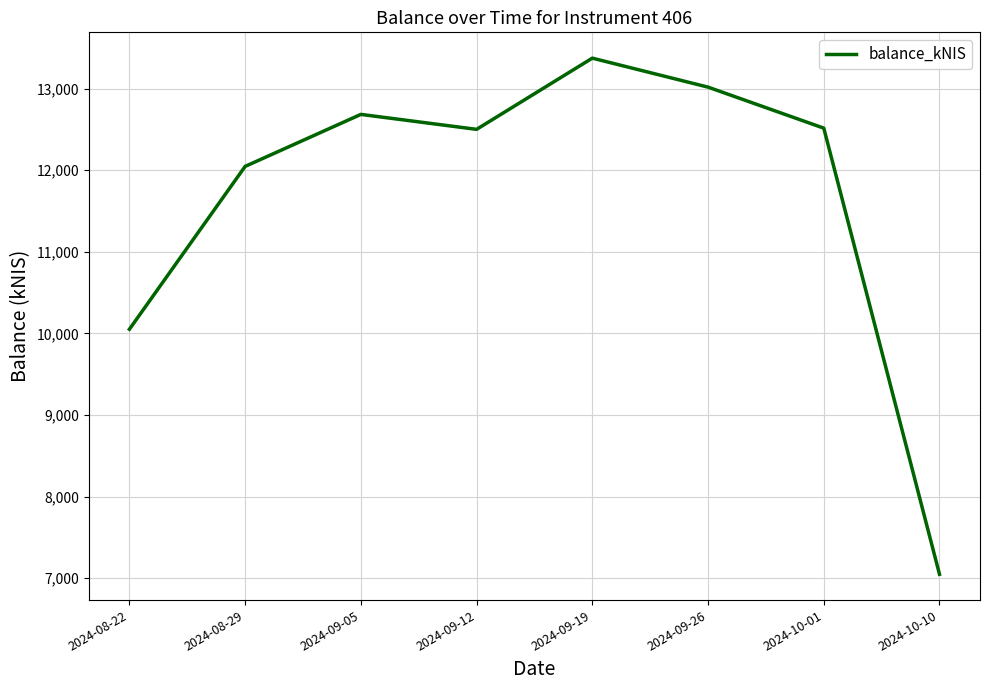

Which has a higher value, 2024-09-12 or 2024-08-22?

2024-09-12